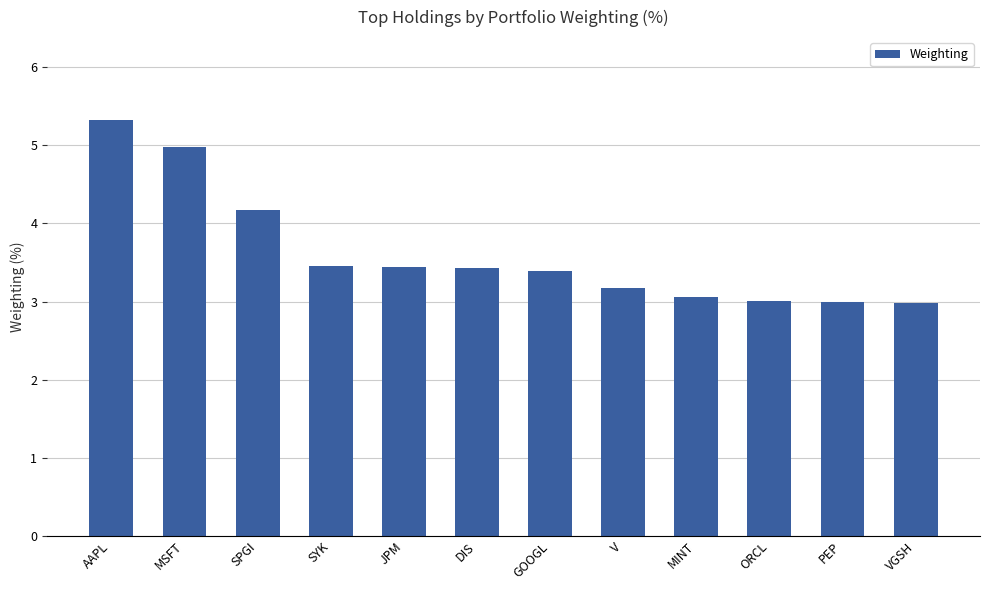

The chart shows a value of 2.1 at AAPL. True or false?

False